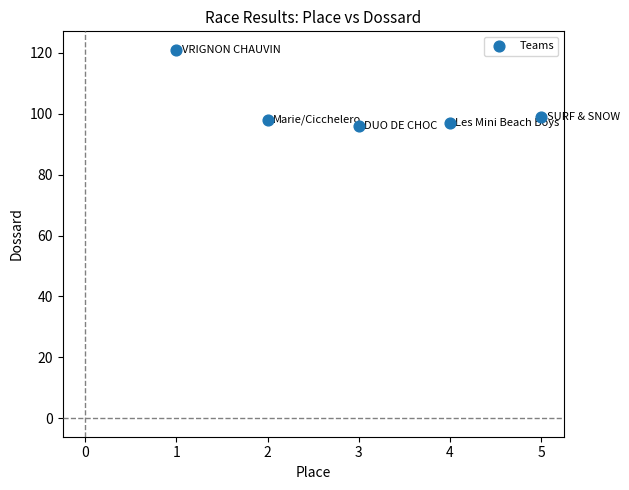

What is the average X value?

3